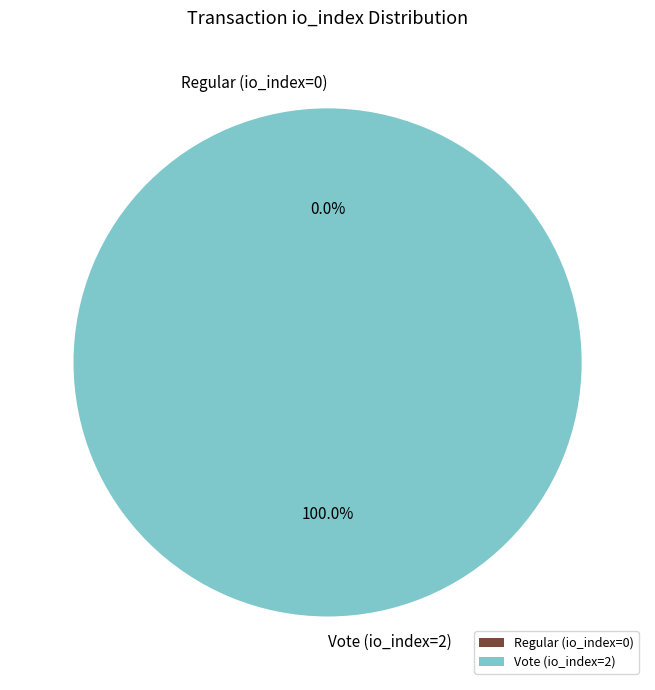

To the nearest percent, what is the average slice percentage?

50%